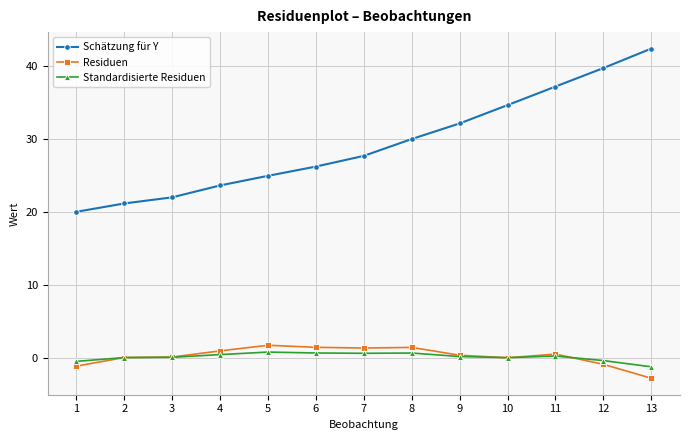

What are all the series names shown in the legend?

Schätzung für Y, Residuen, Standardisierte Residuen